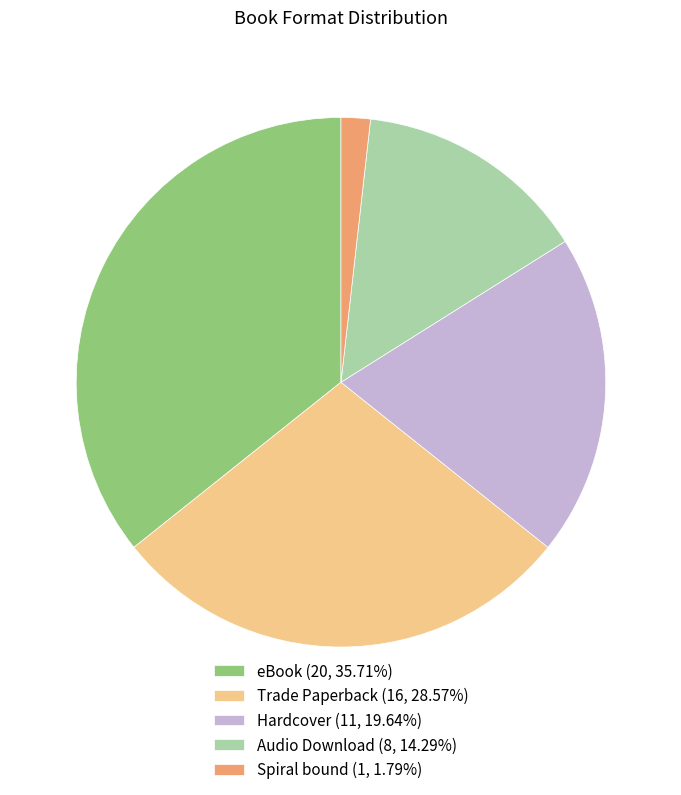

Do Trade Paperback (16, 28.57%) and eBook (20, 35.71%) together represent more than half of the pie?

Yes